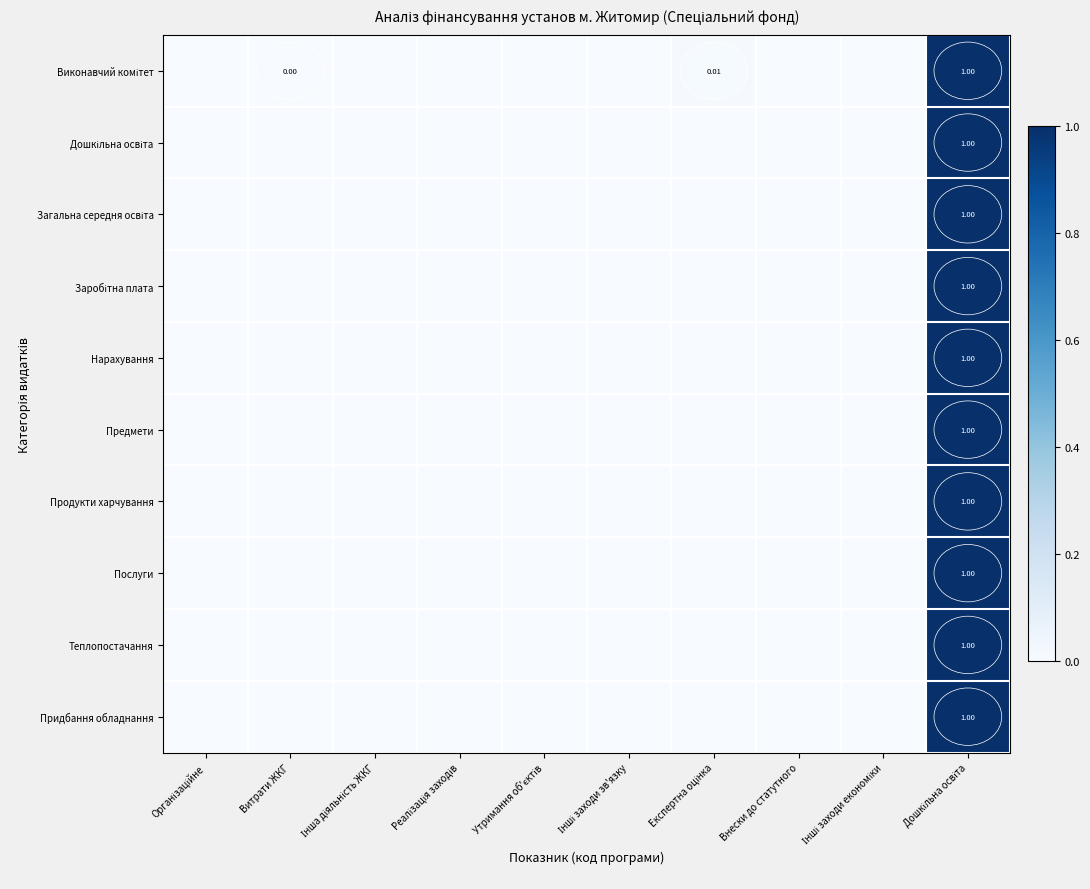

Rank the categories by Загальна середня освіта value from highest to lowest.

Дошкільна освіта, Організаційне, Витрати ЖКГ, Інша діяльність ЖКГ, Реалізація заходів, Утримання об'єктів, Інші заходи зв'язку, Експертна оцінка, Внески до статутного, Інші заходи економіки